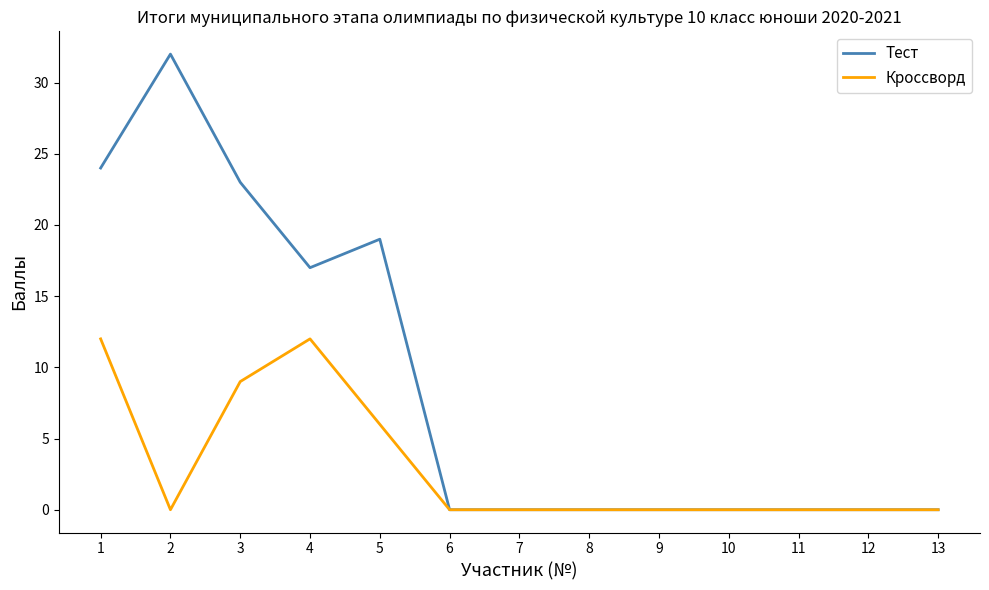

Does the chart display data point markers on the line(s)?

No